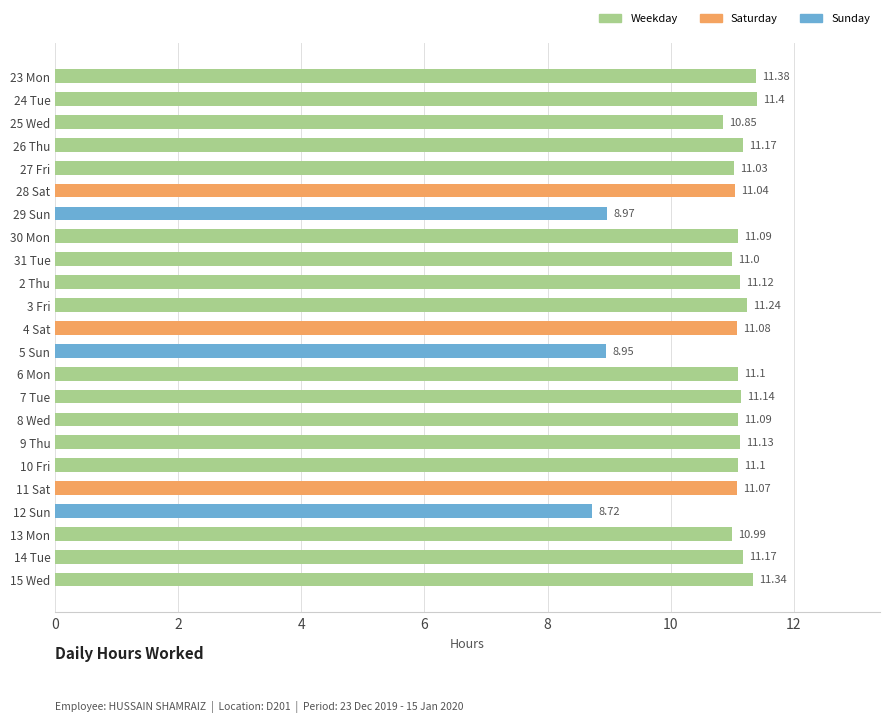

What is the change in value from 4 Sat to 15 Wed?

+0.3